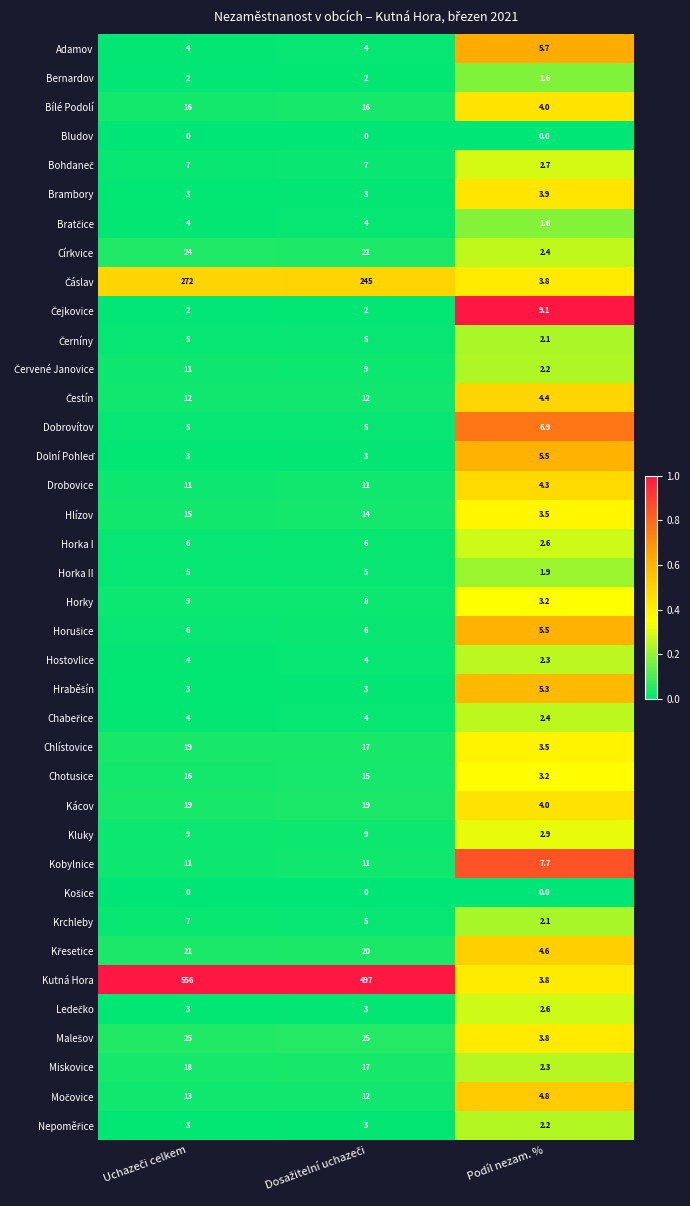

True or false: Chlístovice has a value of 5.0 at Podíl nezam. %.

False